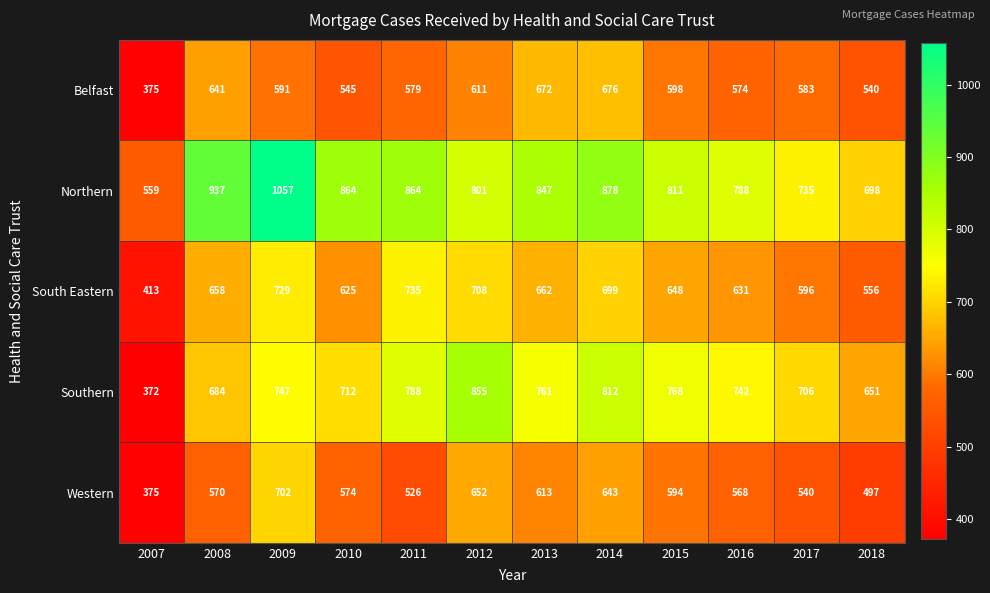

Between 2017 and 2018, which series saw the biggest shift?

Southern